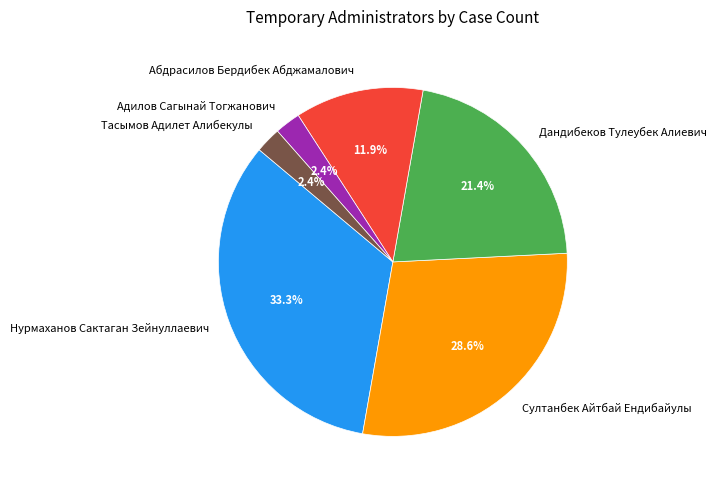

The Нурмаханов Сактаган Зейнуллаевич slice represents 33% of the pie. True or false?

True